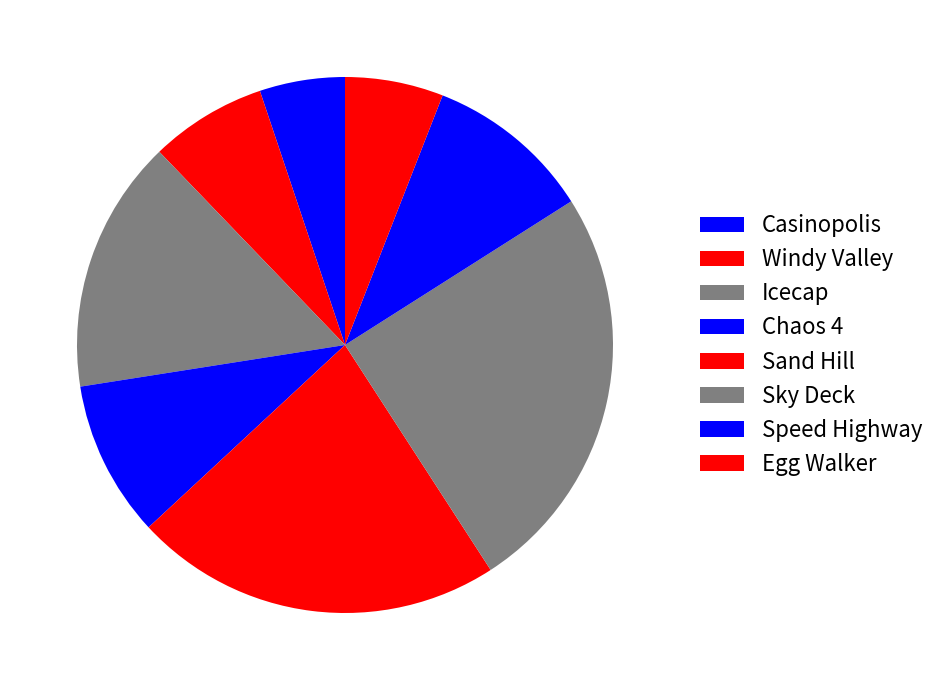

True or false: Speed Highway accounts for 10% of the total.

True